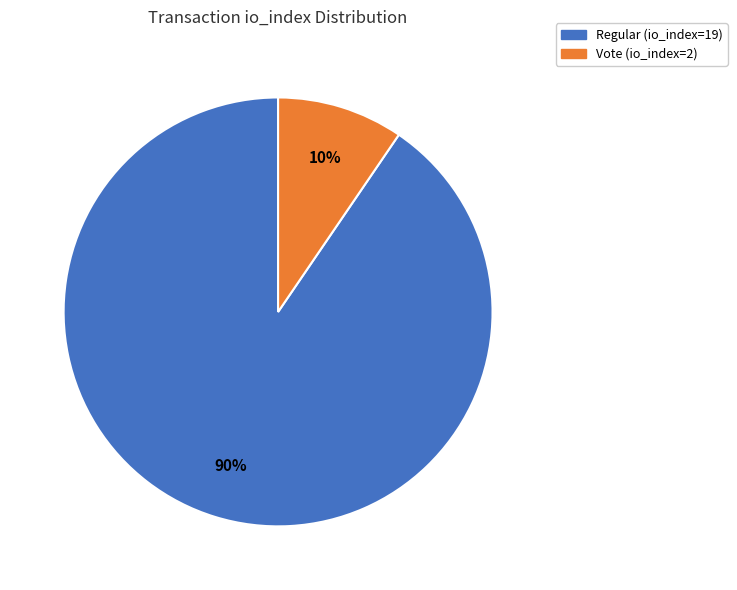

To the nearest percent, what is the combined percentage of Regular (io_index=19) and Vote (io_index=2)?

100%